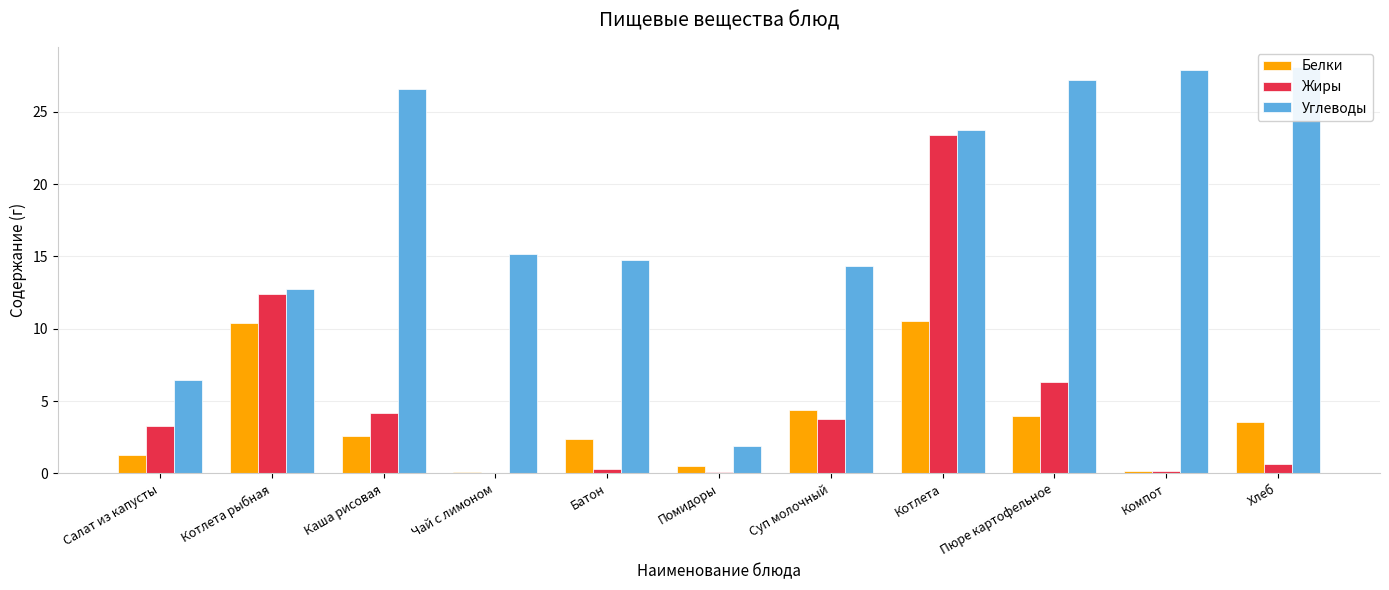

List the labels in order of Углеводы value, largest first.

Хлеб, Компот, Пюре картофельное, Каша рисовая, Котлета, Чай с лимоном, Батон, Суп молочный, Котлета рыбная, Салат из капусты, Помидоры